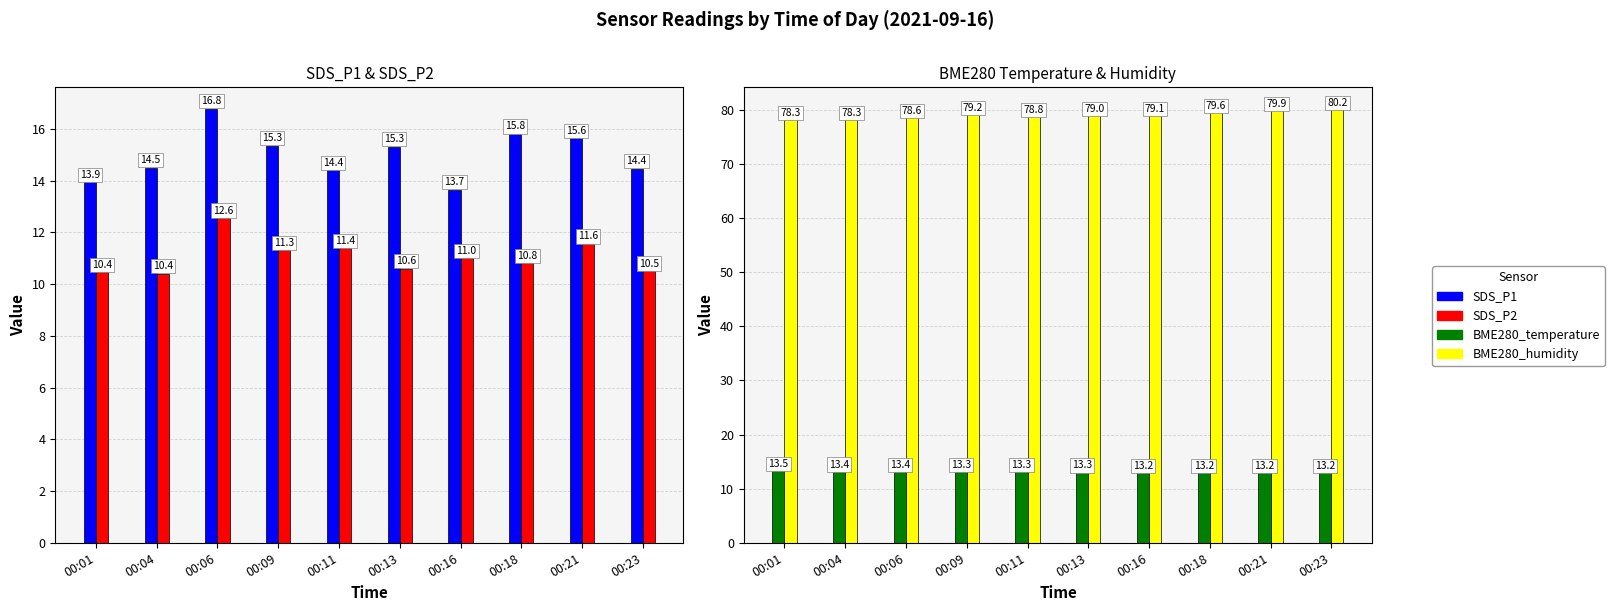

The value of SDS_P2 at 00:21 is 15.8. True or false?

False